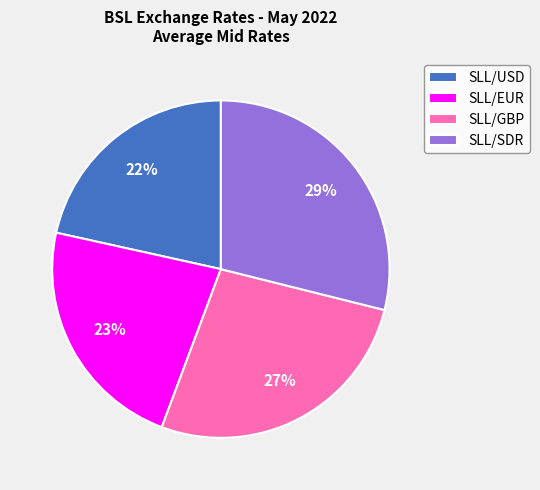

To the nearest percent, what percentage of the pie is SLL/GBP?

27%